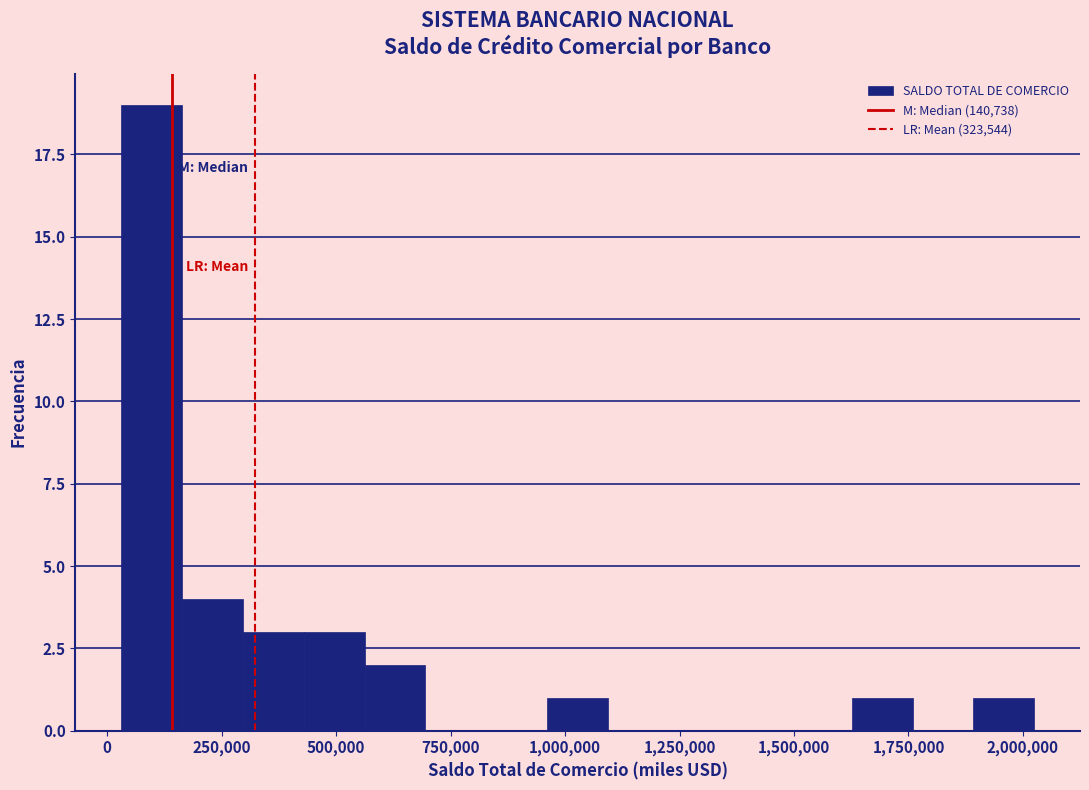

Read against the x-axis, roughly where is the centre of the tallest bar?

100000